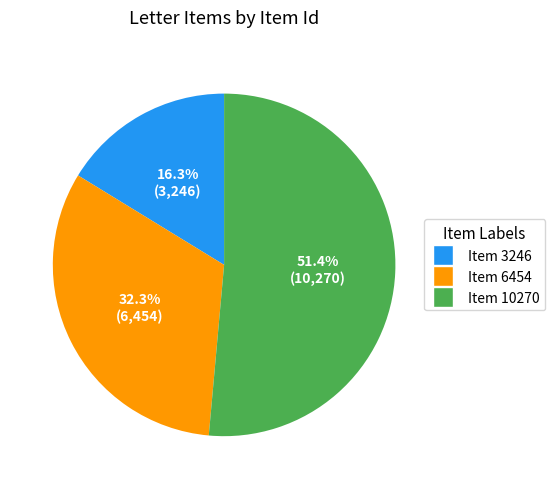

Is it true that Item 3246 is 16% of the pie?

True